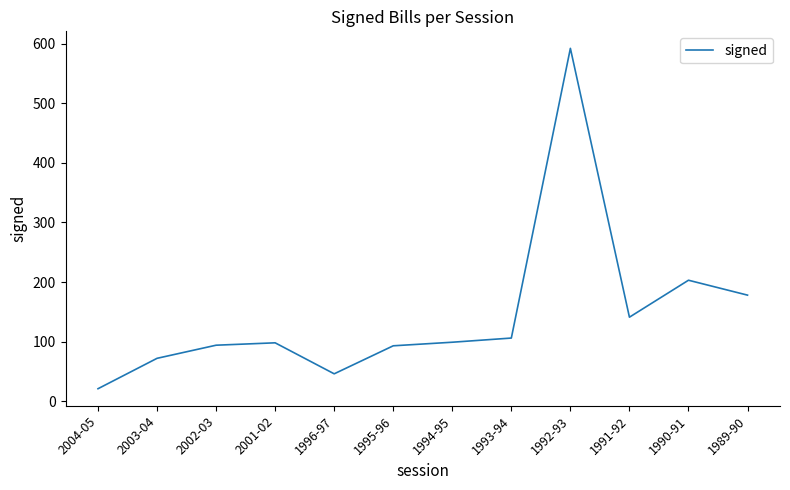

Which category has the lowest value across all series?

2004-05